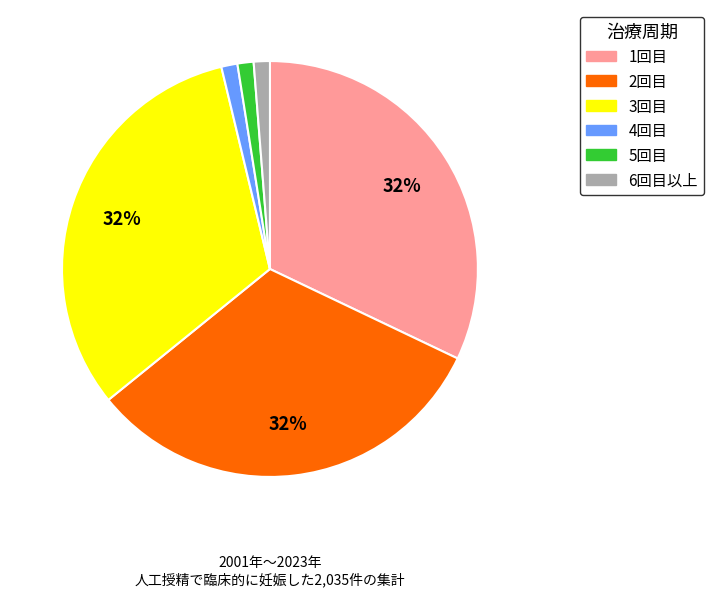

Does any single category account for the majority?

No